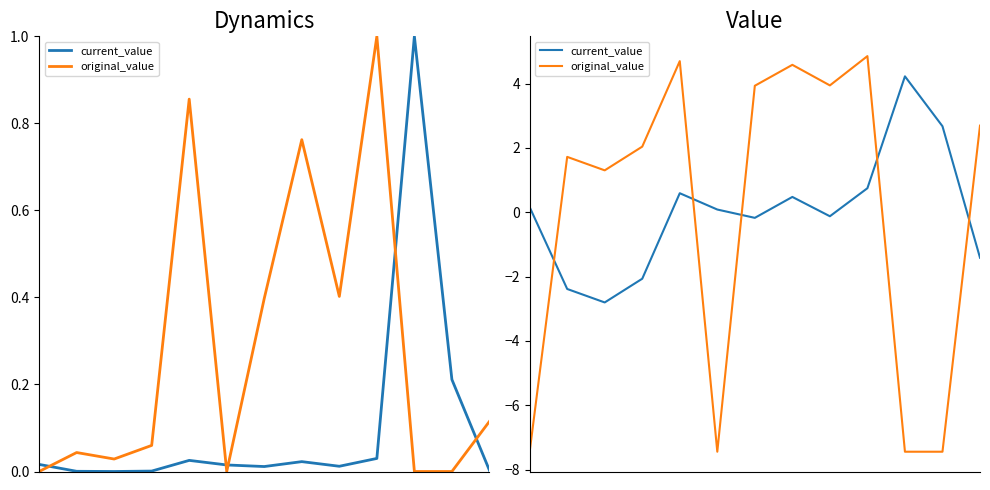

In current_value, how many points are higher than both neighbors (excluding endpoints)?

3